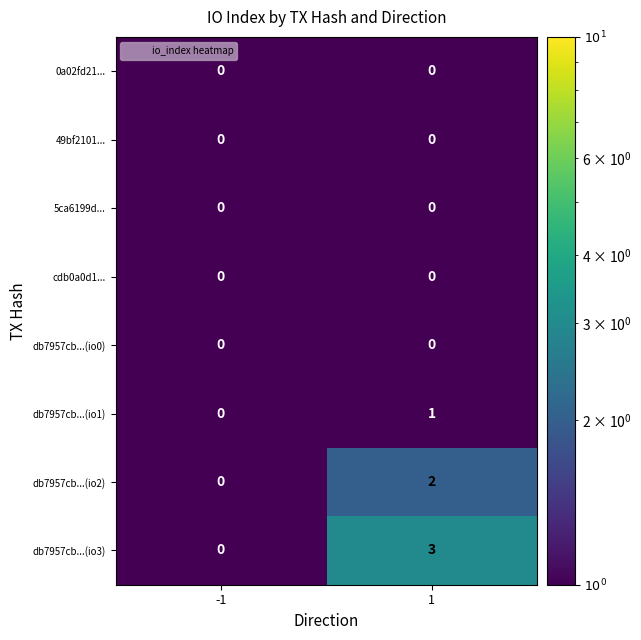

True or false: db7957cb...(io3) has a value of 3 at 1.

True